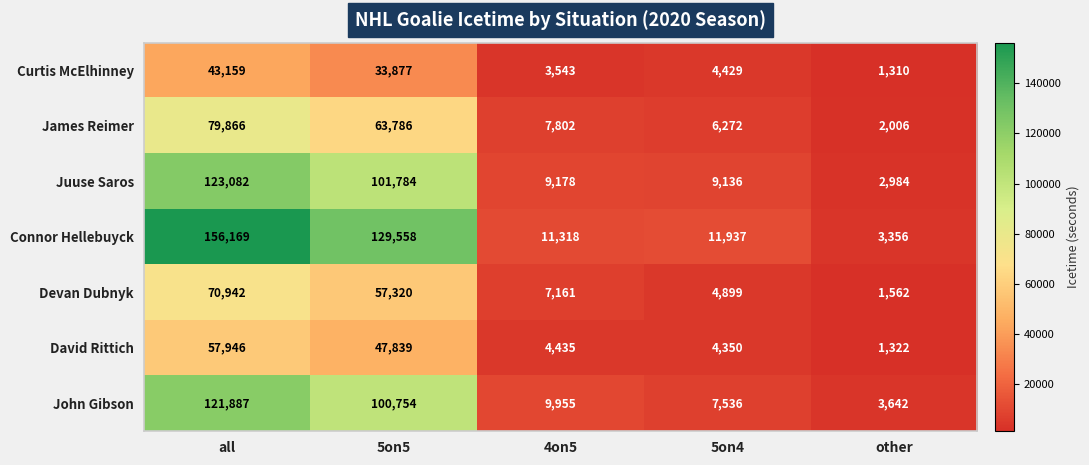

Where is James Reimer nearest to the value 40936?

5on5